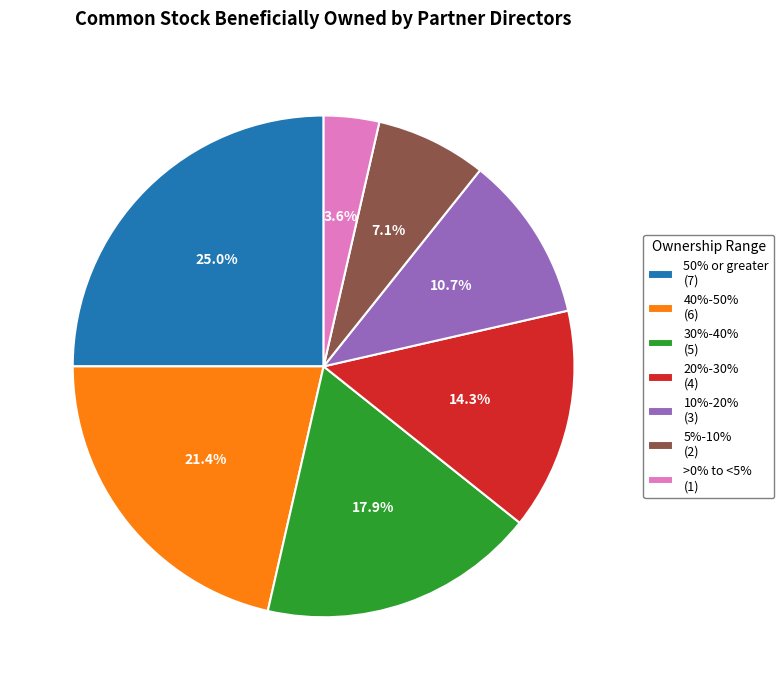

Combined, do 50% or greater (7) and 40%-50% (6) account for over 50%?

No